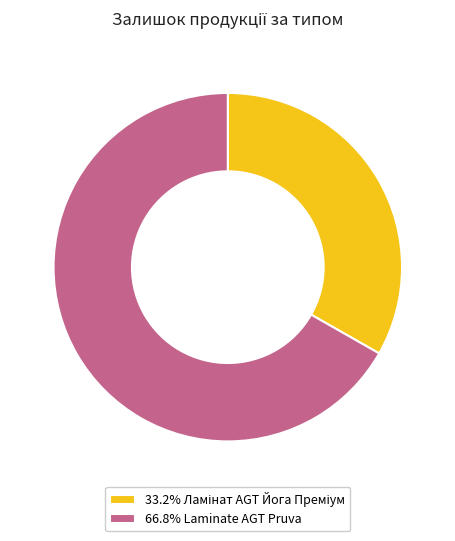

Is there any slice that represents more than half of the pie?

Yes